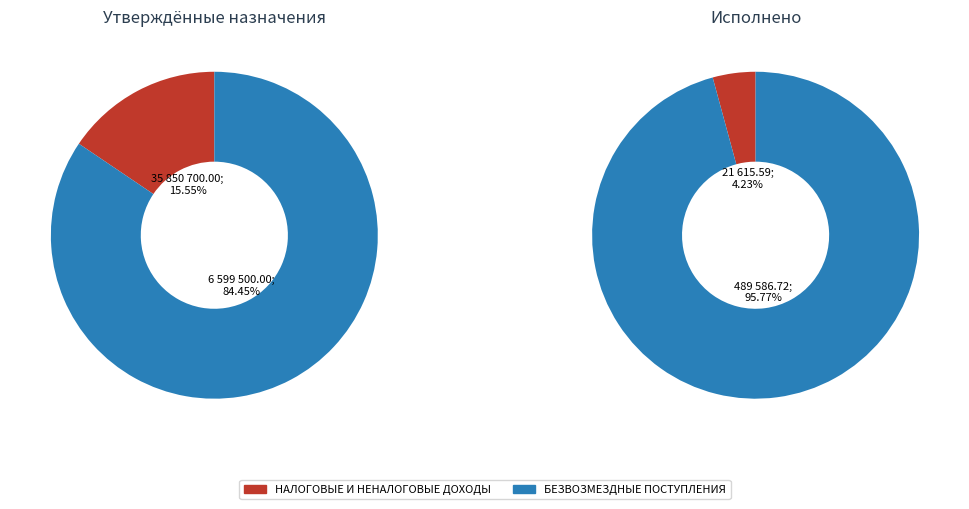

To the nearest percent, what is the combined percentage of БЕЗВОЗМЕЗДНЫЕ ПОСТУПЛЕНИЯ and НАЛОГОВЫЕ И НЕНАЛОГОВЫЕ ДОХОДЫ?

100%